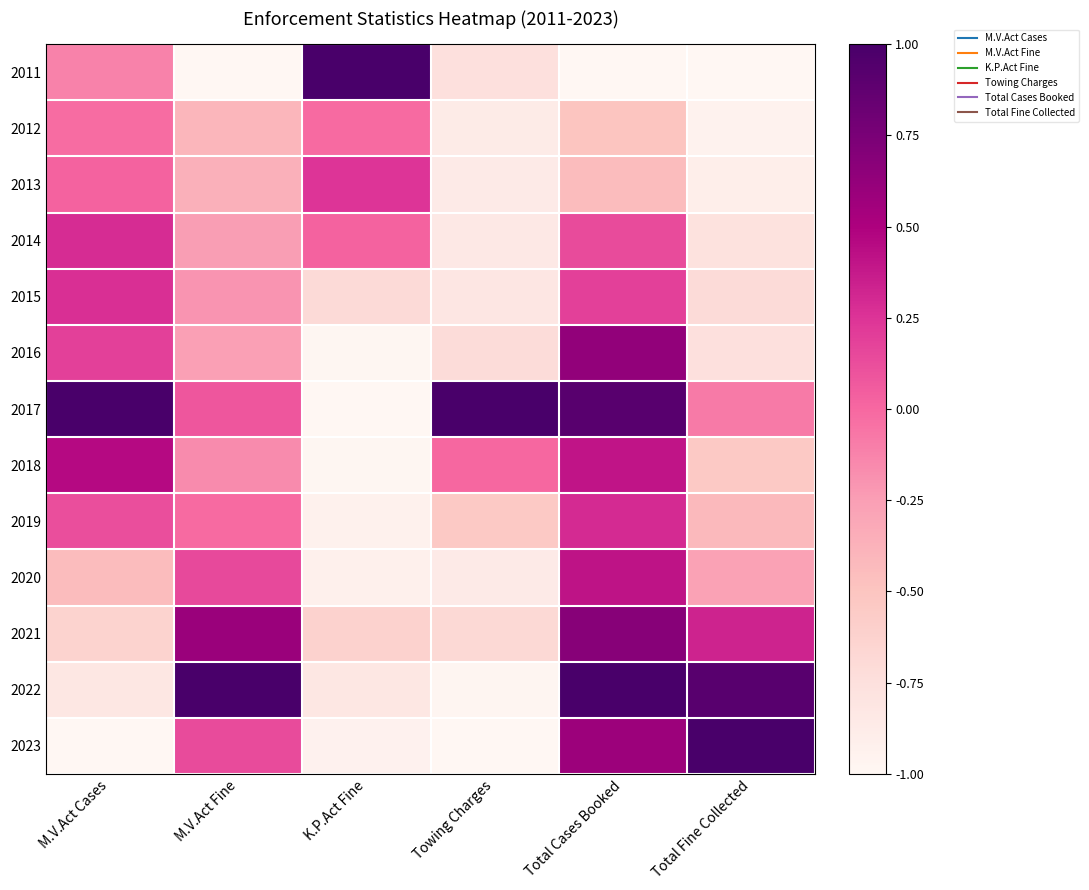

What is the minimum value shown in the chart?

-1.0